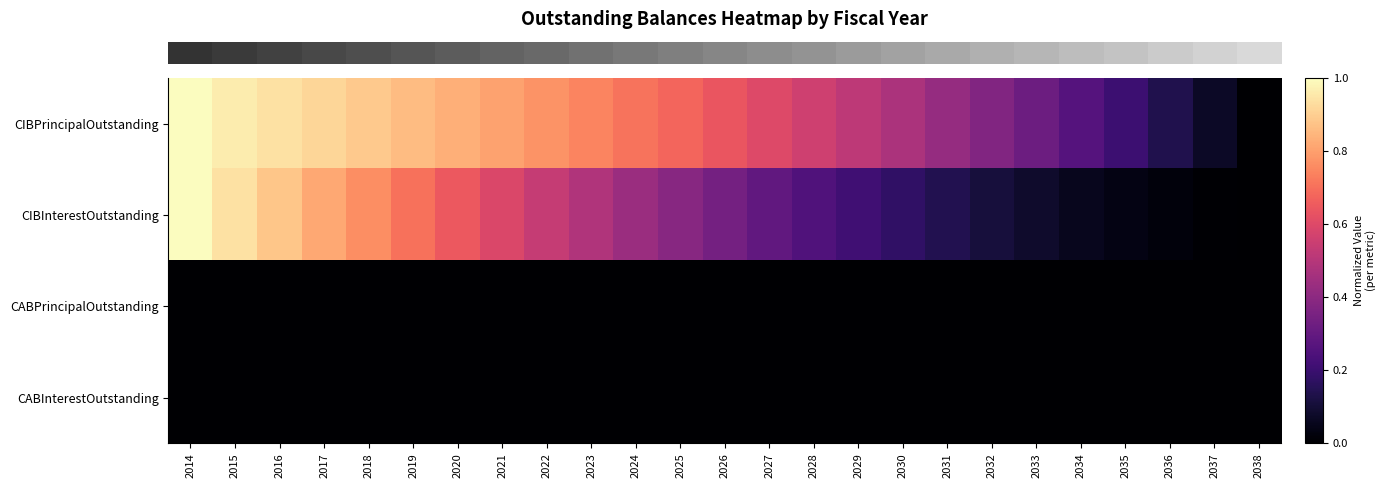

Which category has the lowest value across all series?

2038